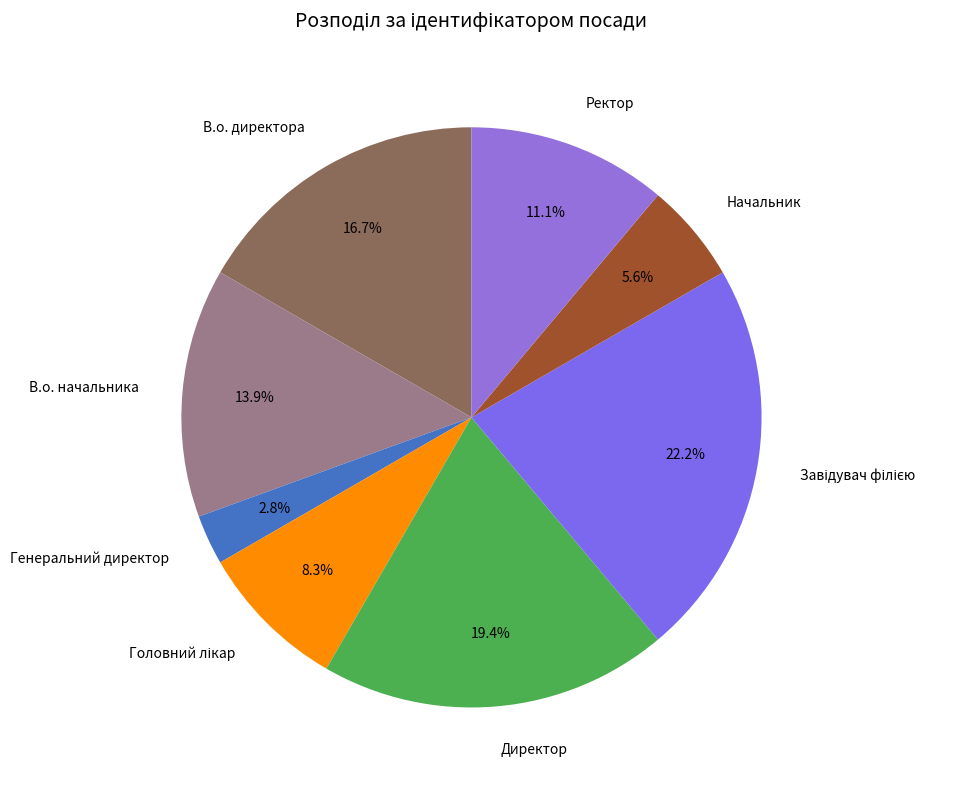

Does Начальник represent more than half of the total?

No